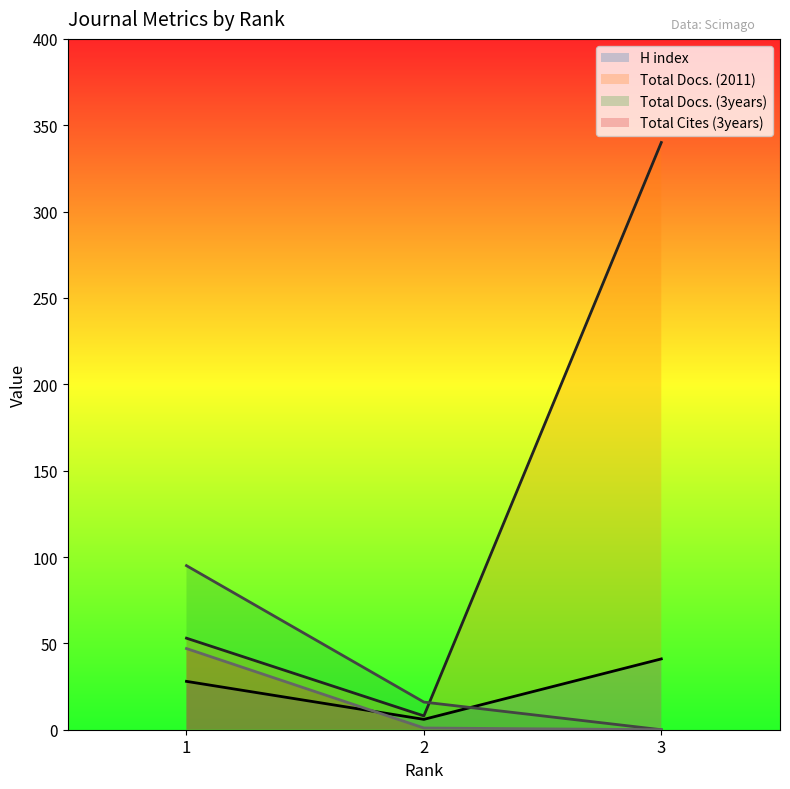

Reading left to right, transcribe all the data shown in this chart.

H index: 28	6	41
Total Docs. (2011): 53	8	340
Total Docs. (3years): 95	16	0
Total Cites (3years): 47	1	0